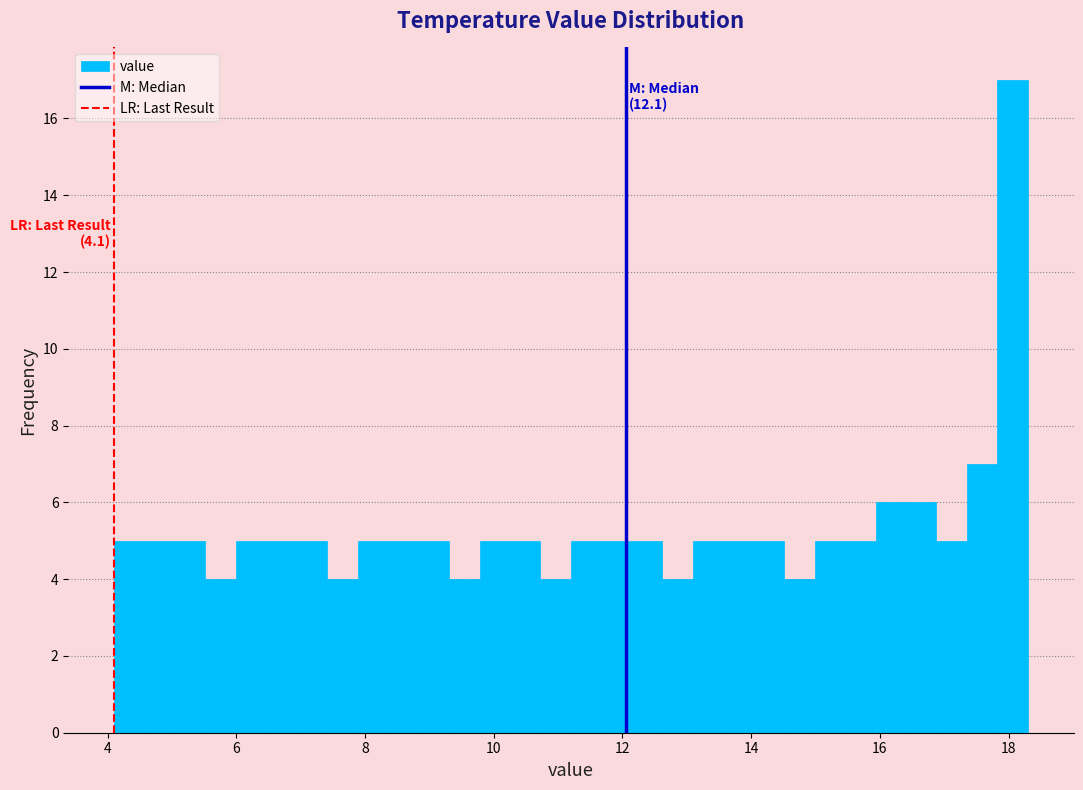

Read against the x-axis, roughly where is the centre of the tallest bar?

18.0